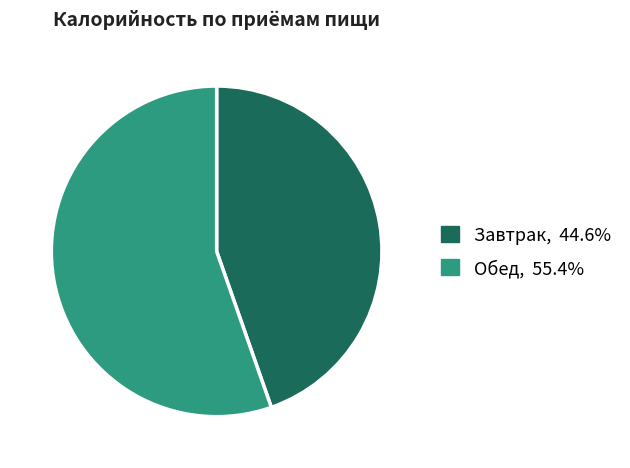

What is the largest slice in the pie chart?

Обед